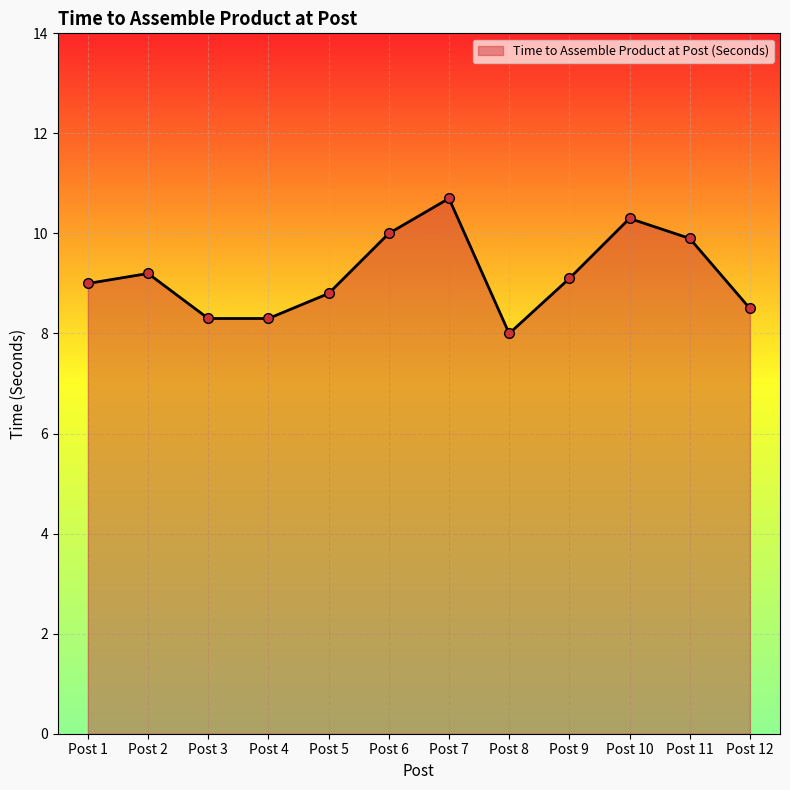

True or false: there are more than 1 points higher than both neighbors.

True